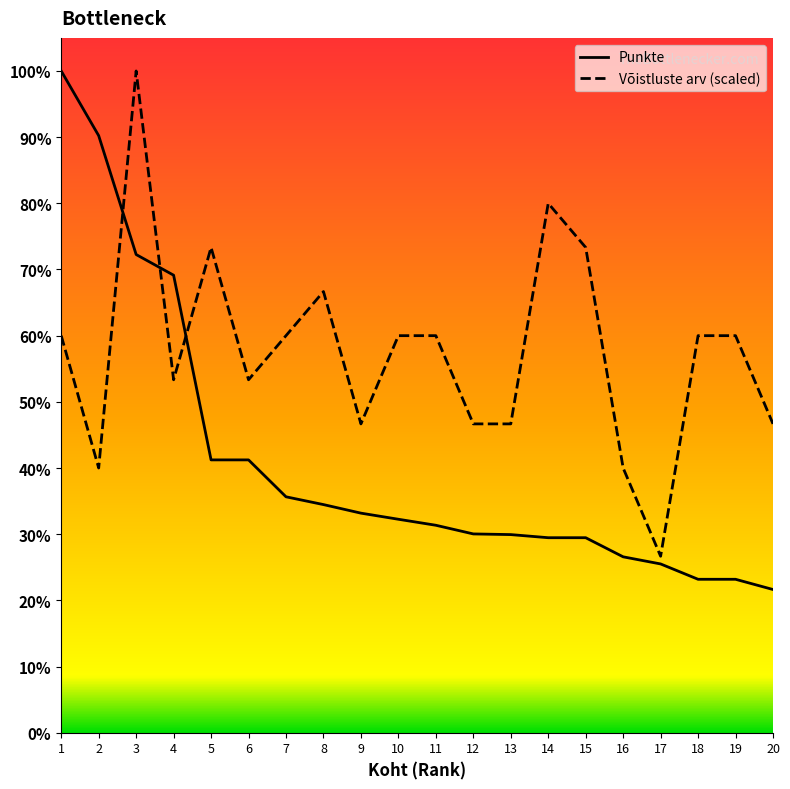

Is it true that Punkte equals 2980.0 at 12?

True